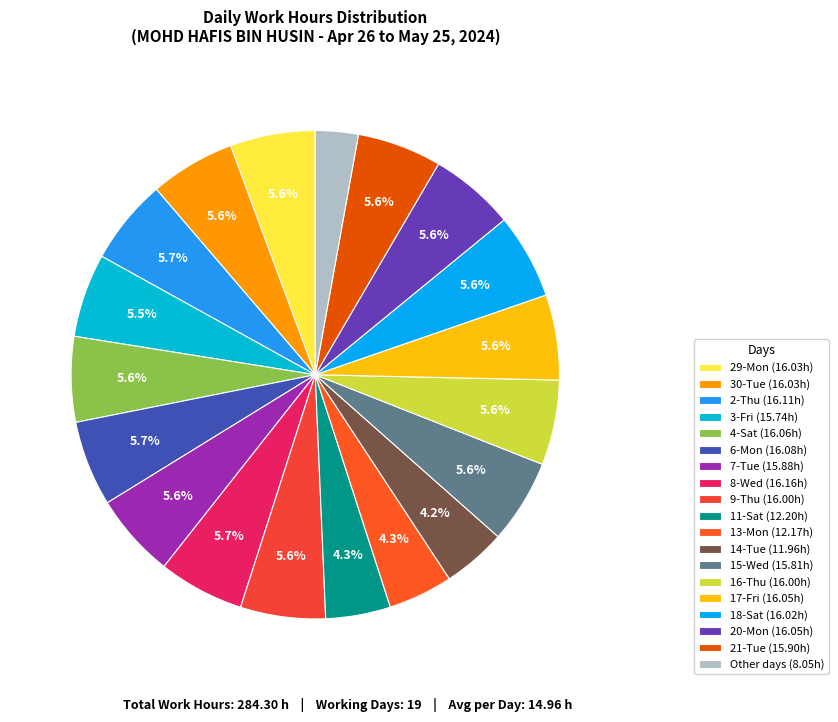

To the nearest percent, what is the difference between the largest and smallest slice percentages?

3%